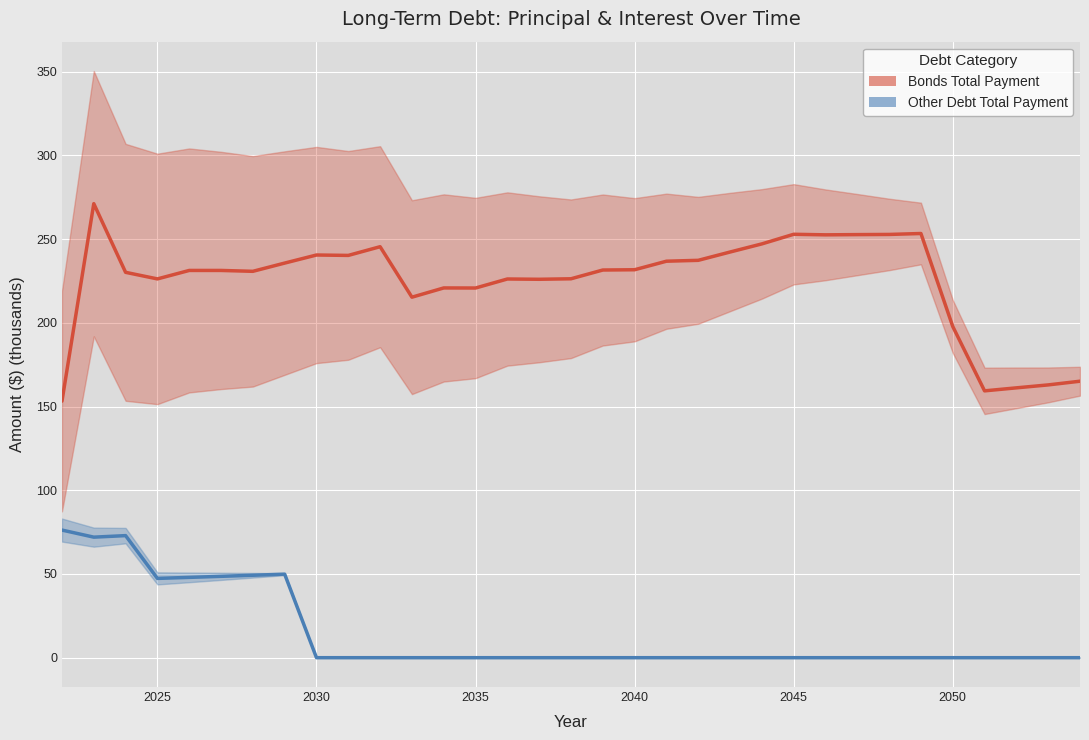

At how many categories does at least one series exceed 64?

33